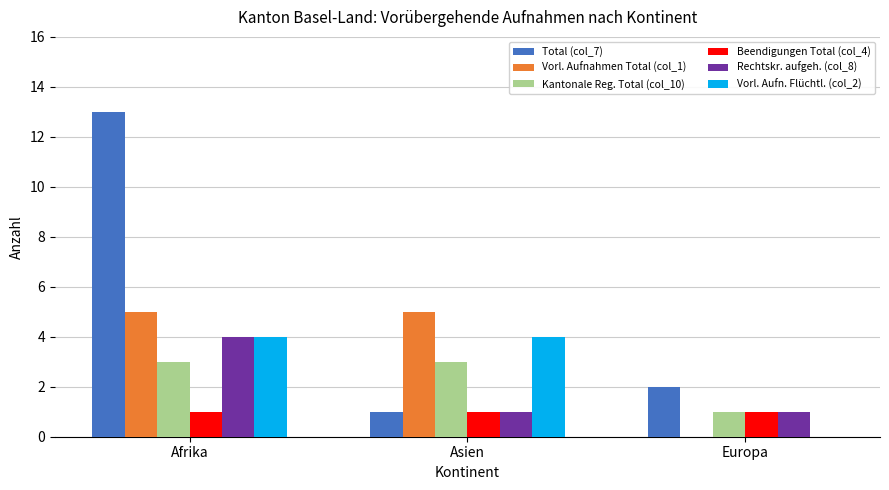

True or false: Vorl. Aufnahmen Total (col_1) has a value of 5 at Asien.

True